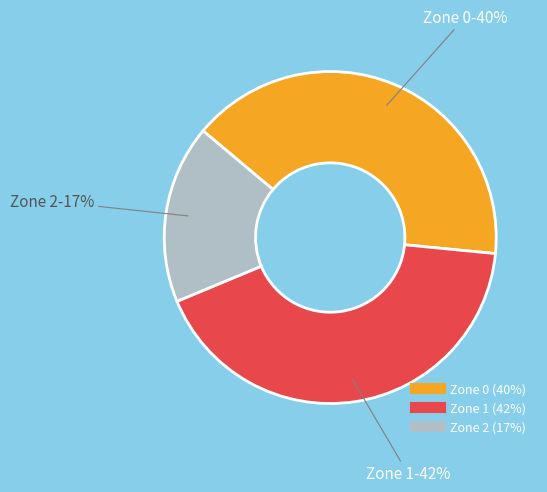

Rank the categories by value from lowest to highest.

Zone 2, Zone 0, Zone 1